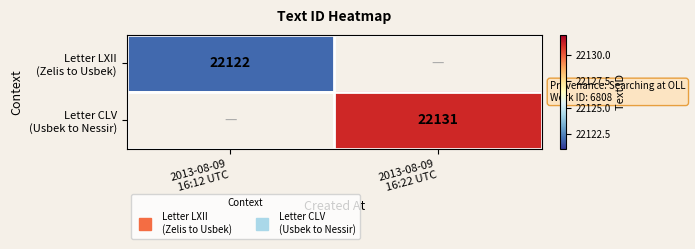

List the series in order of their peak value, lowest first.

Letter LXII (Zelis to Usbek), Letter CLV (Usbek to Nessir)